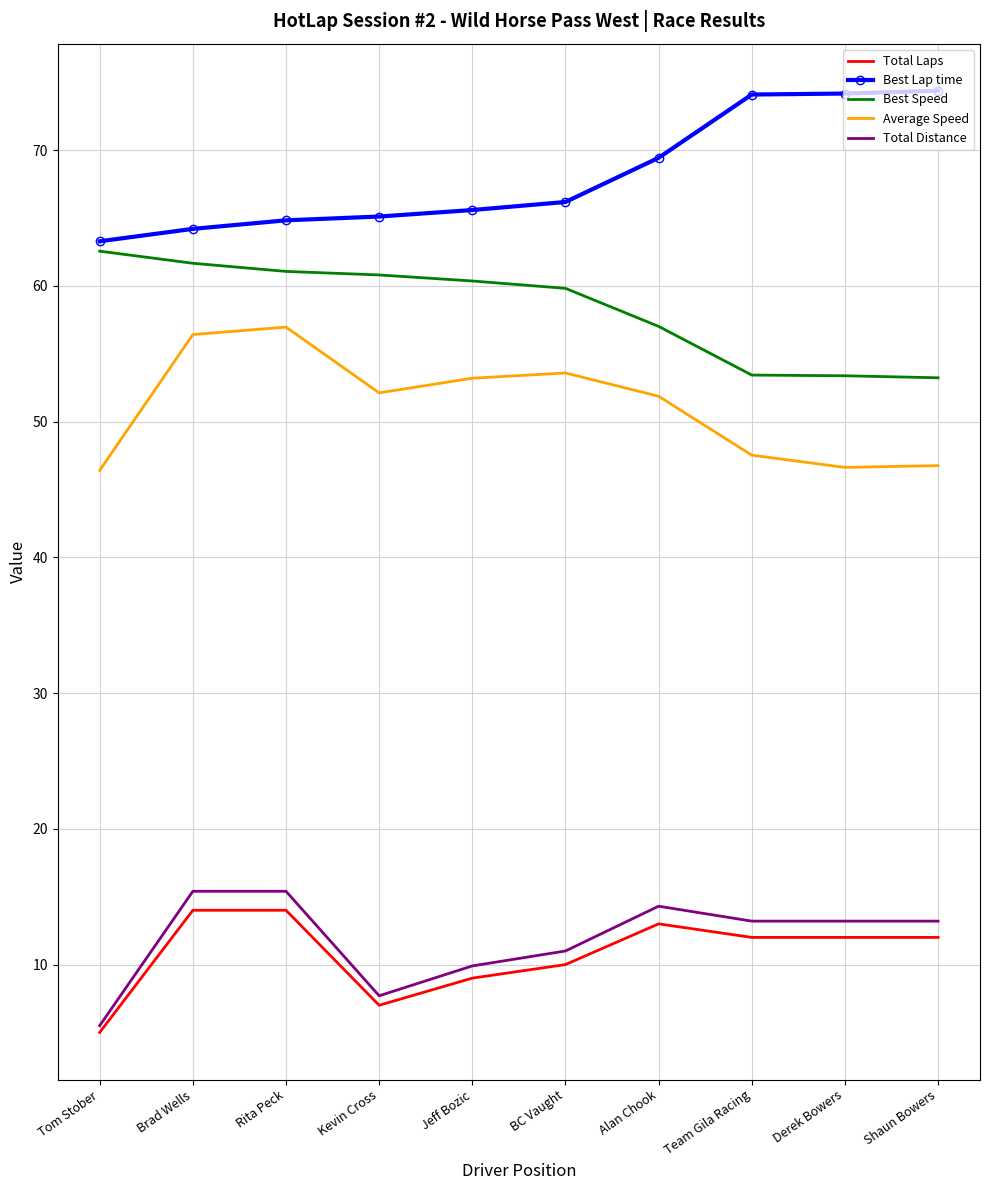

What is the spread (max minus min) of values at Tom Stober?

58.3